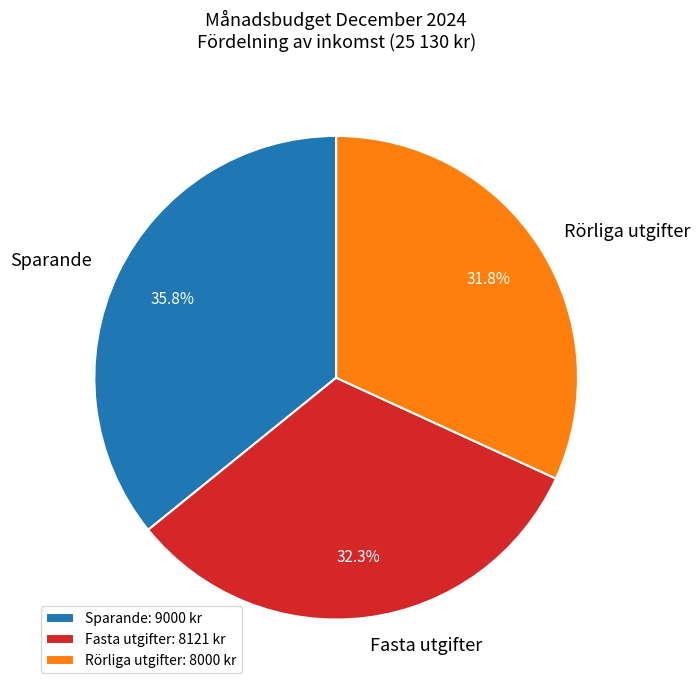

Which slice is the largest?

Sparande: 9000 kr